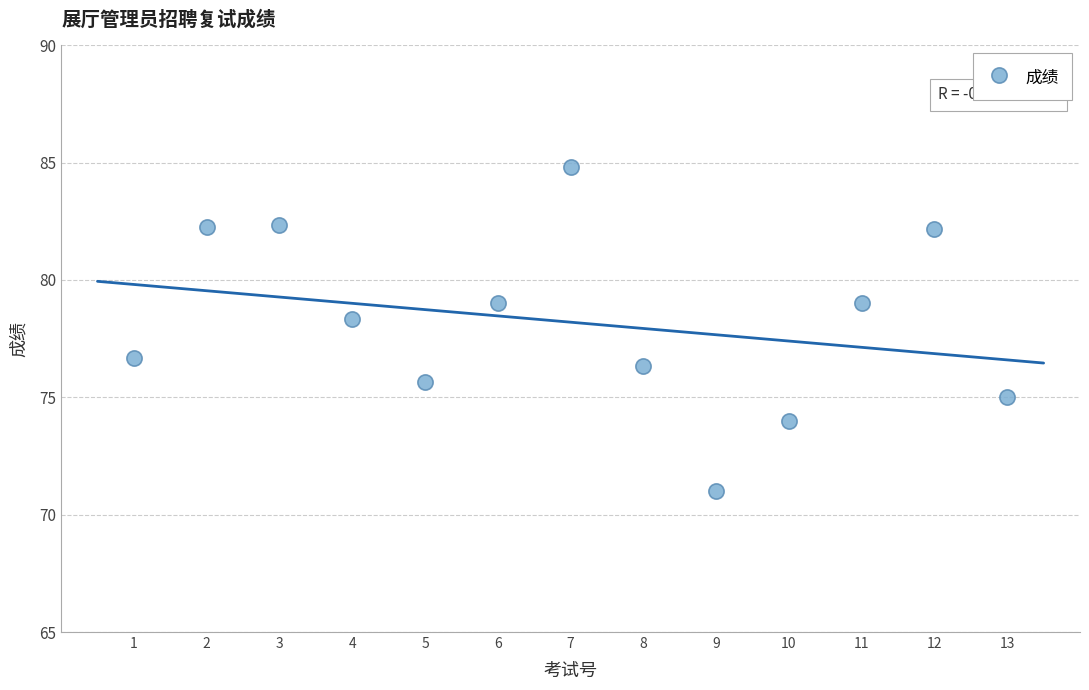

What is the range of X values (max minus min)?

12.0